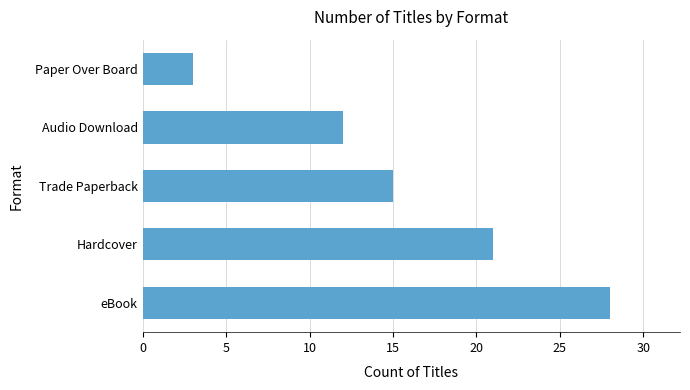

What is the difference between the maximum and minimum values?

25